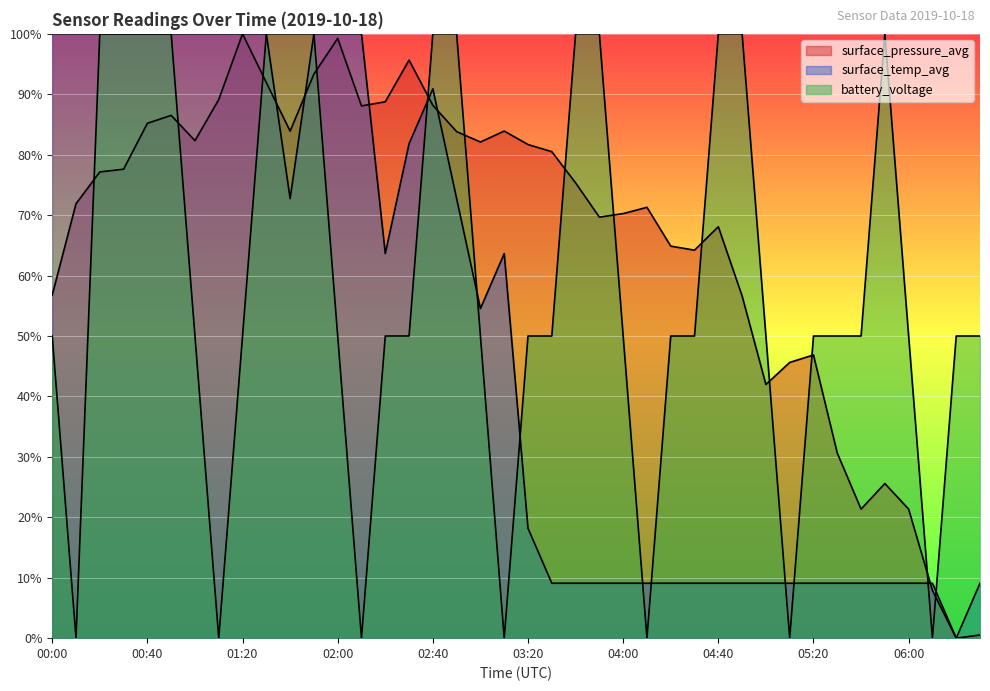

In surface_temp_avg, how many points are higher than both neighbors (excluding endpoints)?

2